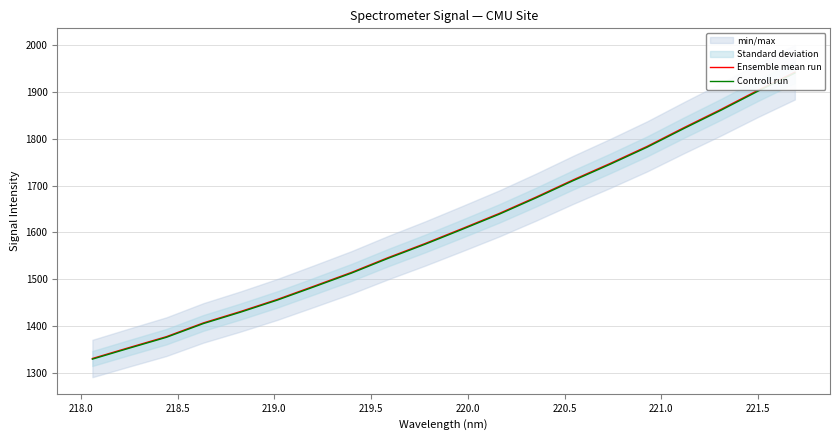

What is the maximum value shown in the chart?

1942.2